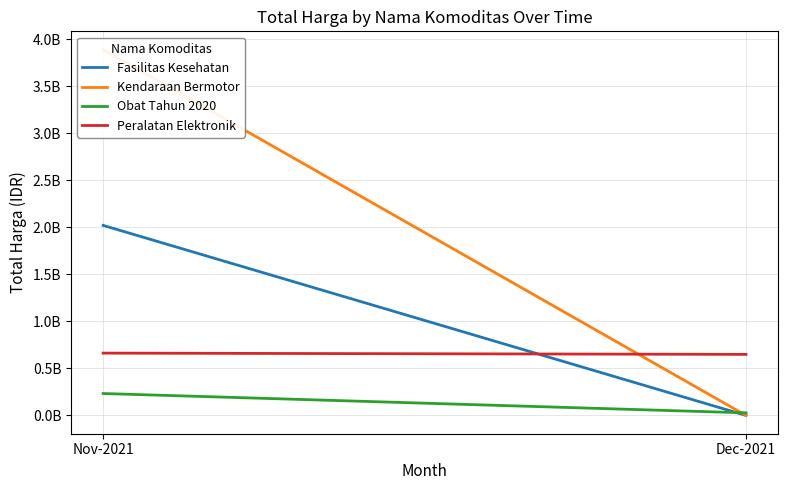

The value of Fasilitas Kesehatan at Nov-2021 is 2685019511. True or false?

False